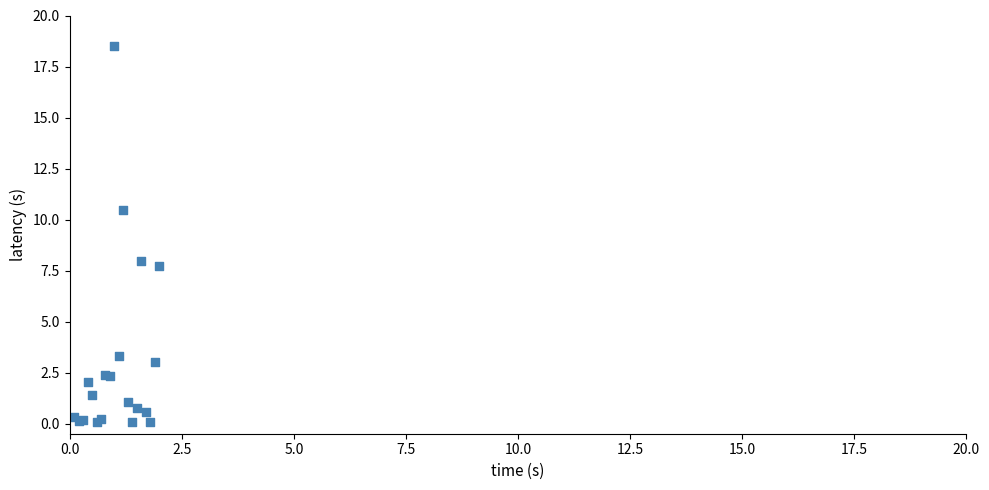

What Y value in the scatter plot is closest to 9?

8.0